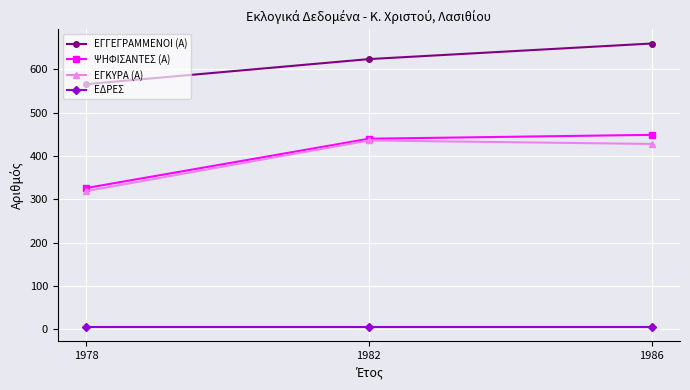

The ΕΓΓΕΓΡΑΜΜΕΝΟΙ (Α) series shows 197 at 1978. True or false?

False